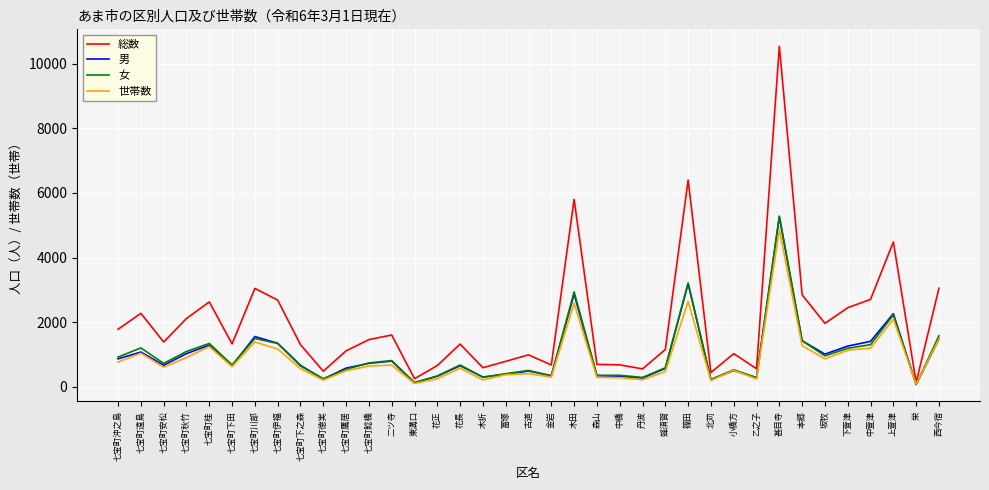

The value of 総数 at 七宝町遠島 is 2272. True or false?

True